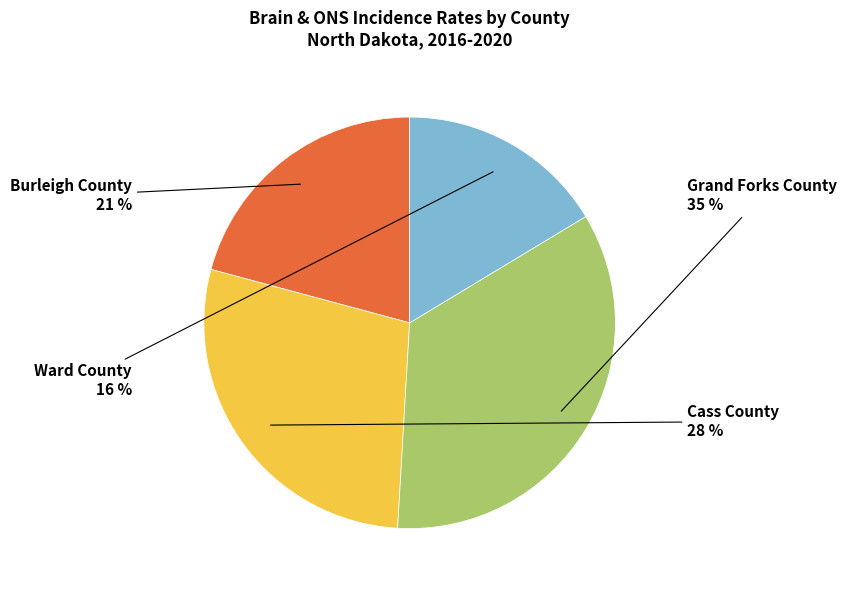

To the nearest percent, what percentage of the pie is Burleigh County?

21%